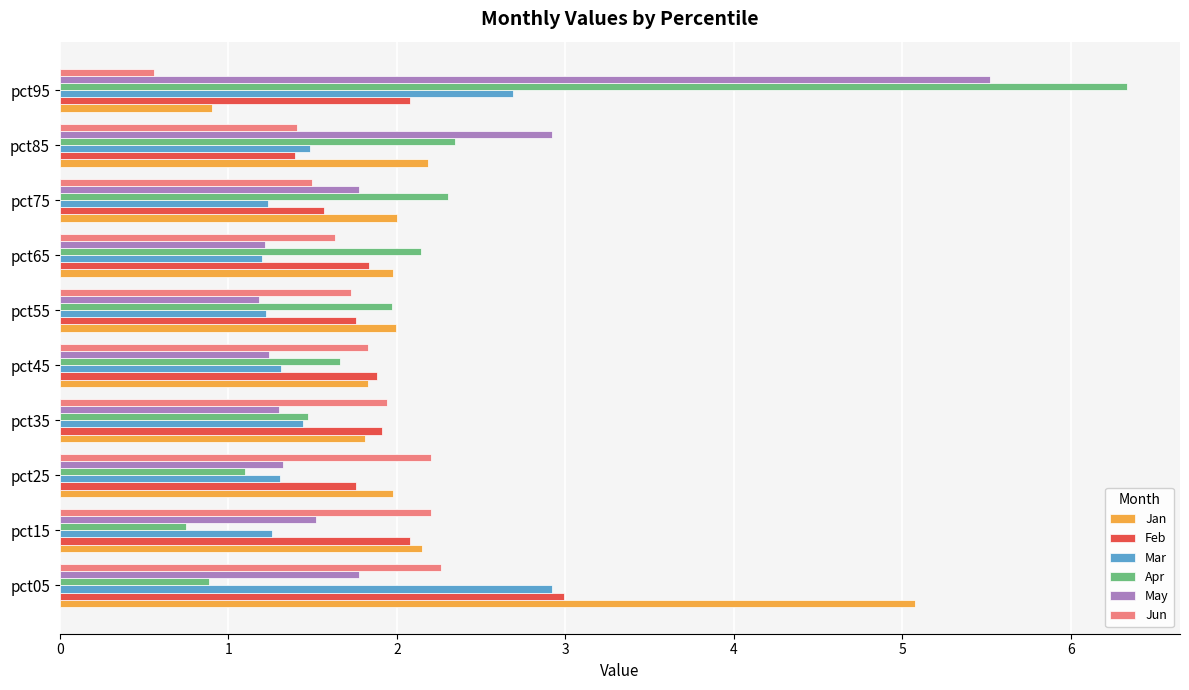

Which series has the largest range (max minus min)?

Apr